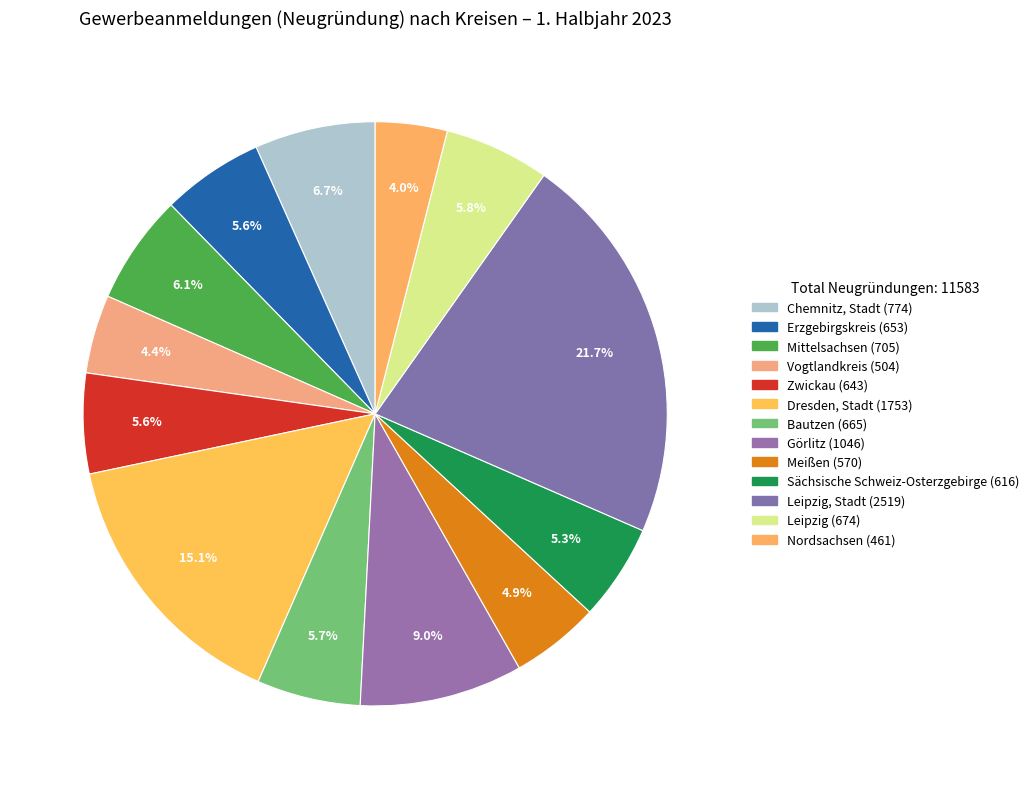

To the nearest percent, what is the average slice percentage?

8%